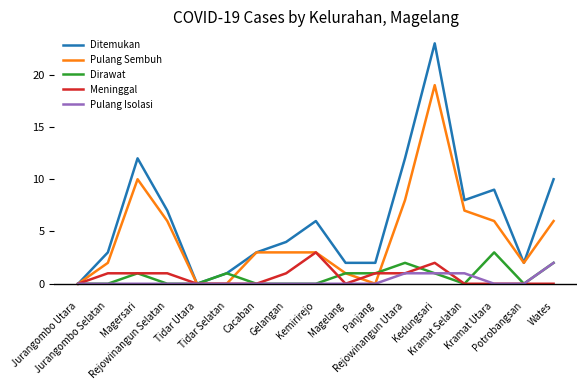

True or false: Pulang Sembuh has more than 1 points higher than both neighbors.

True